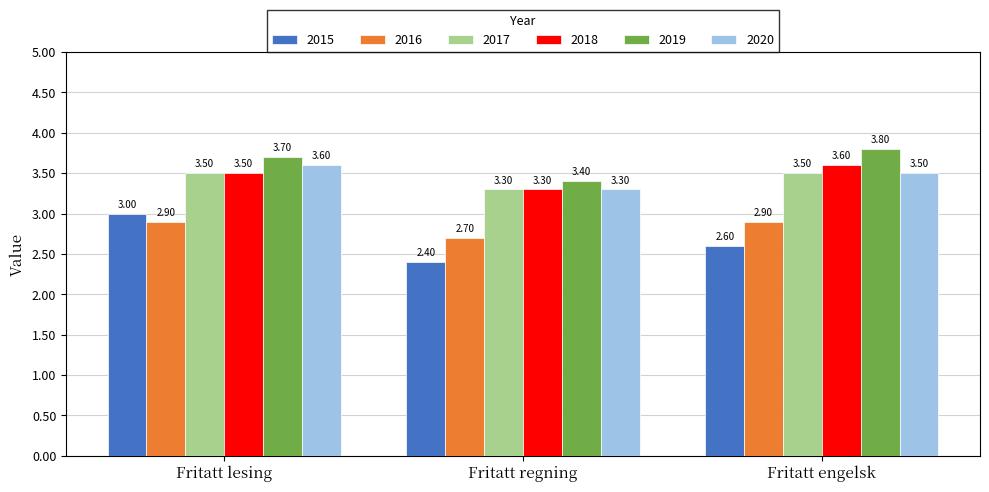

Which series changed the most between Fritatt regning and Fritatt engelsk?

2019